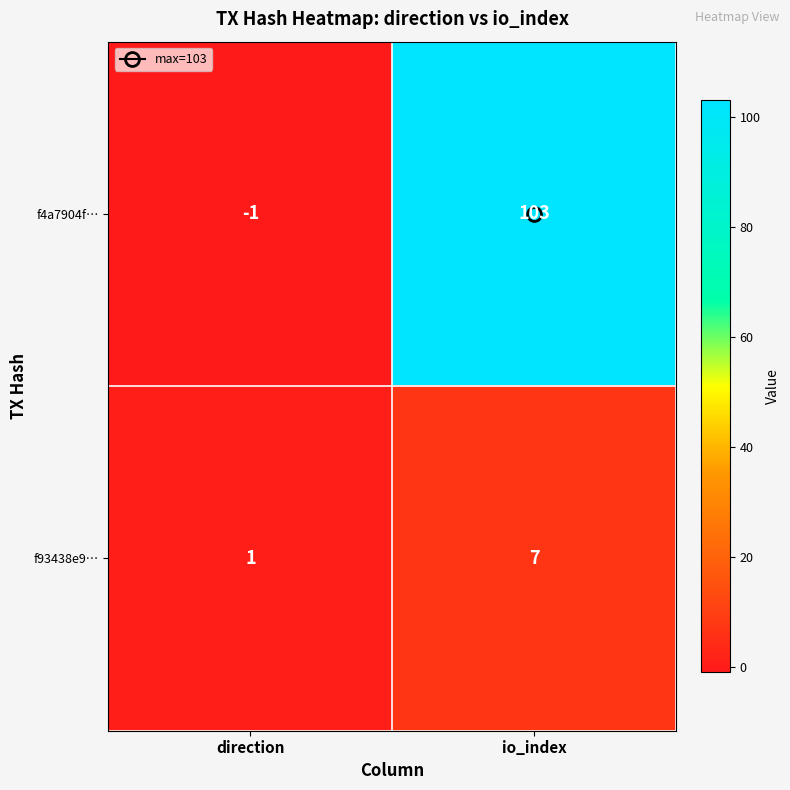

At which label does f4a7904f… reach its peak?

io_index